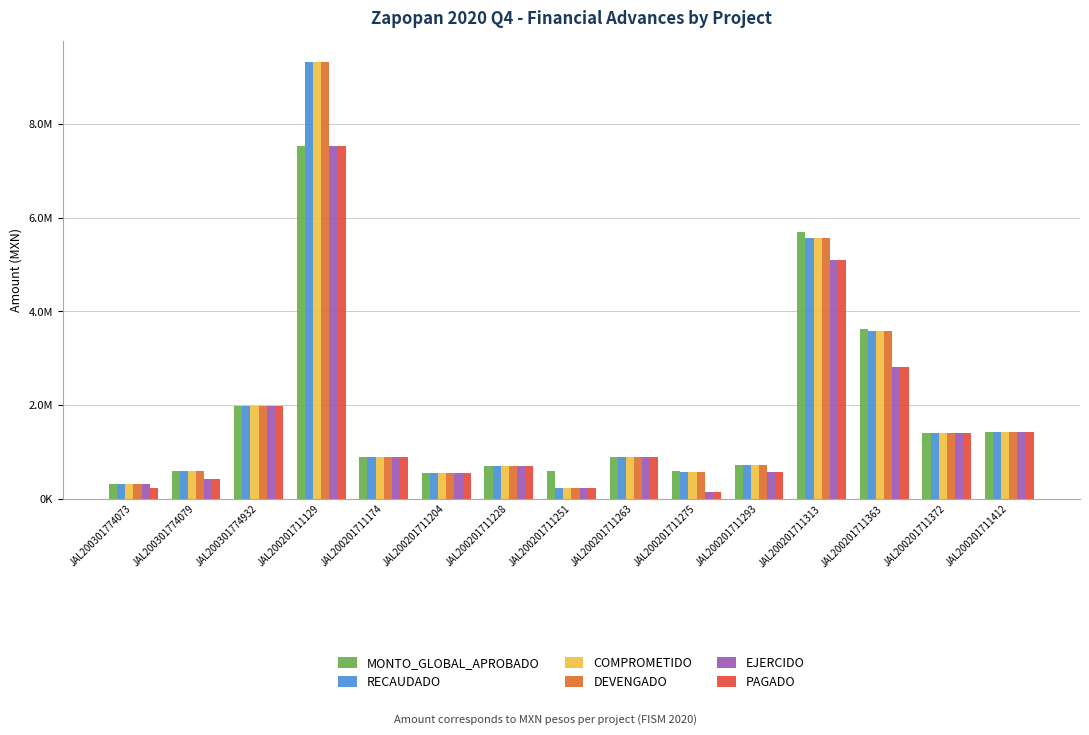

Does the chart contain stacked bars?

No